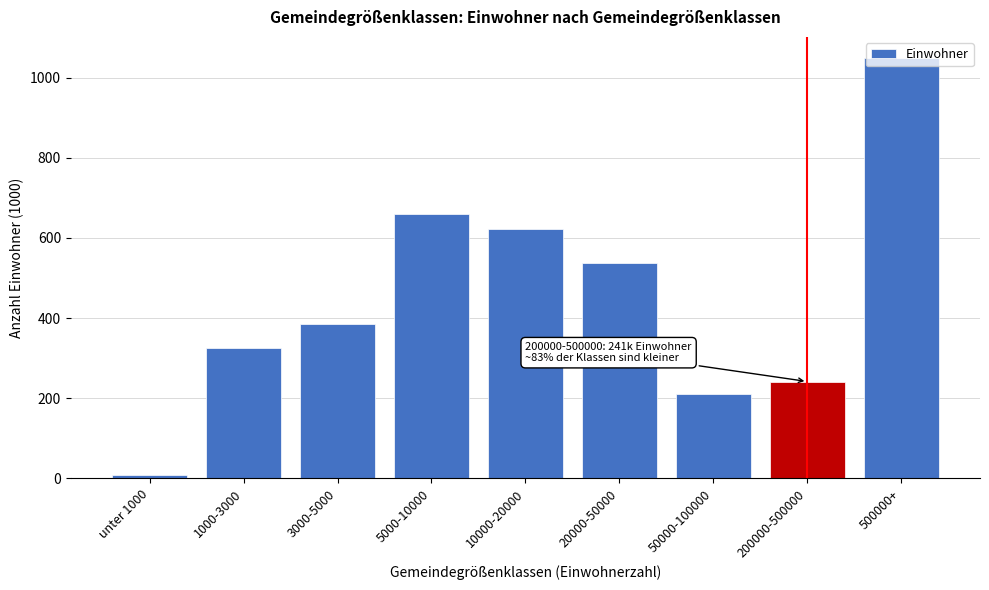

What is the difference between the second highest and second lowest values?

451.2